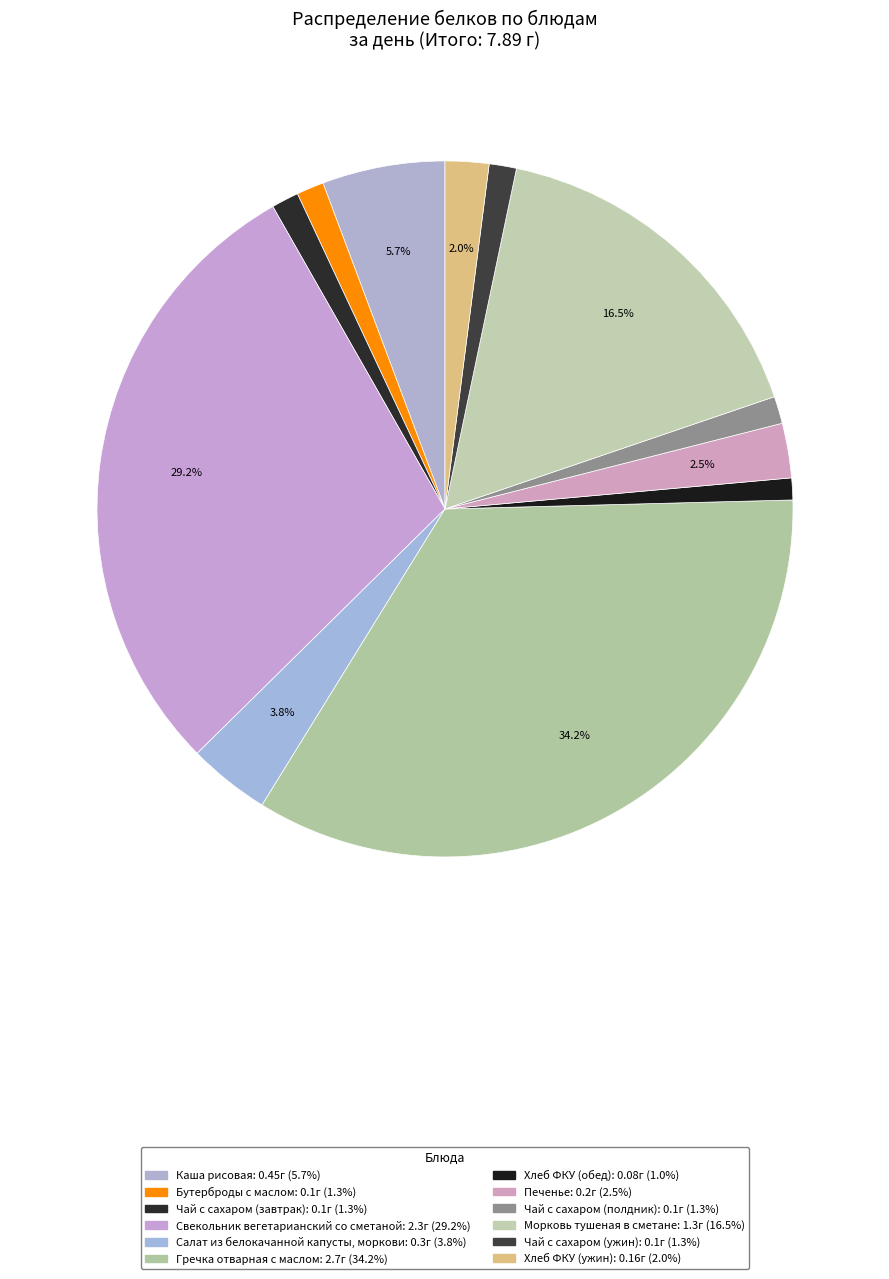

To the nearest percent, what portion does Хлеб ФКУ (обед) represent?

1%